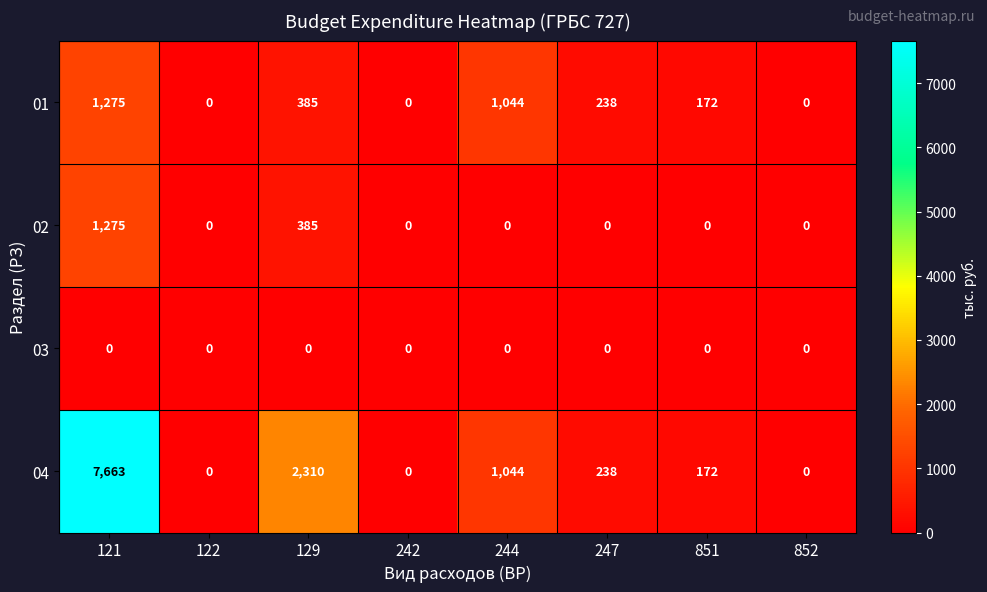

At which category is the sum across all series the highest?

121